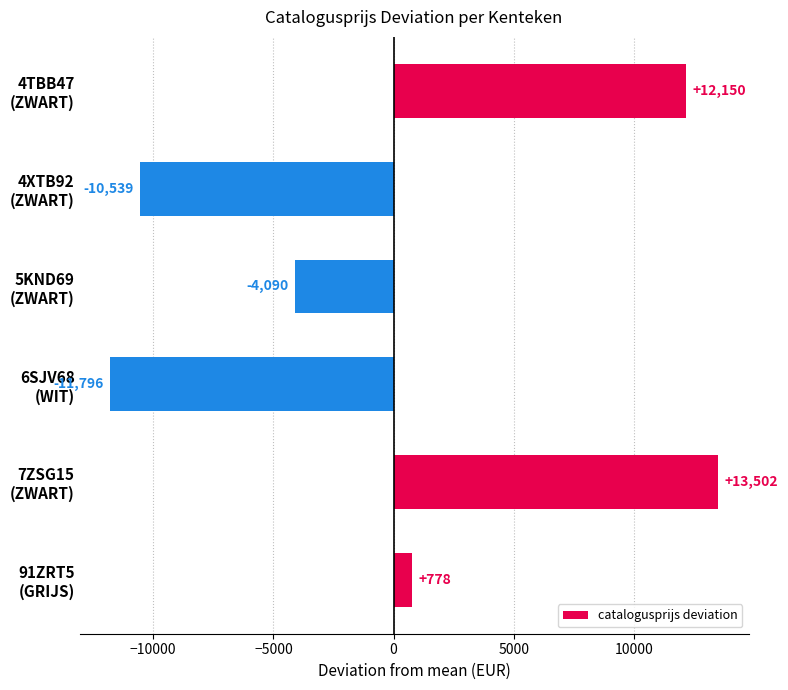

How many negative values are there?

3